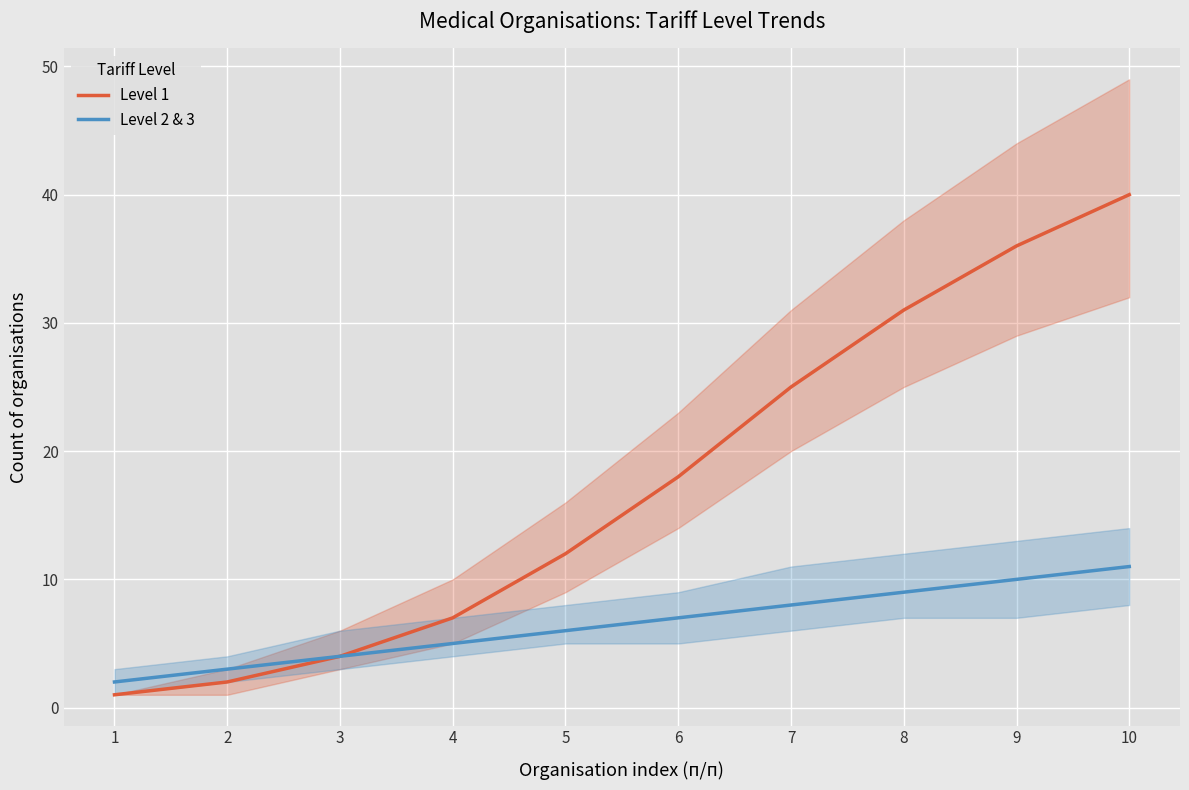

What is the spread (max minus min) of values at 4?

2